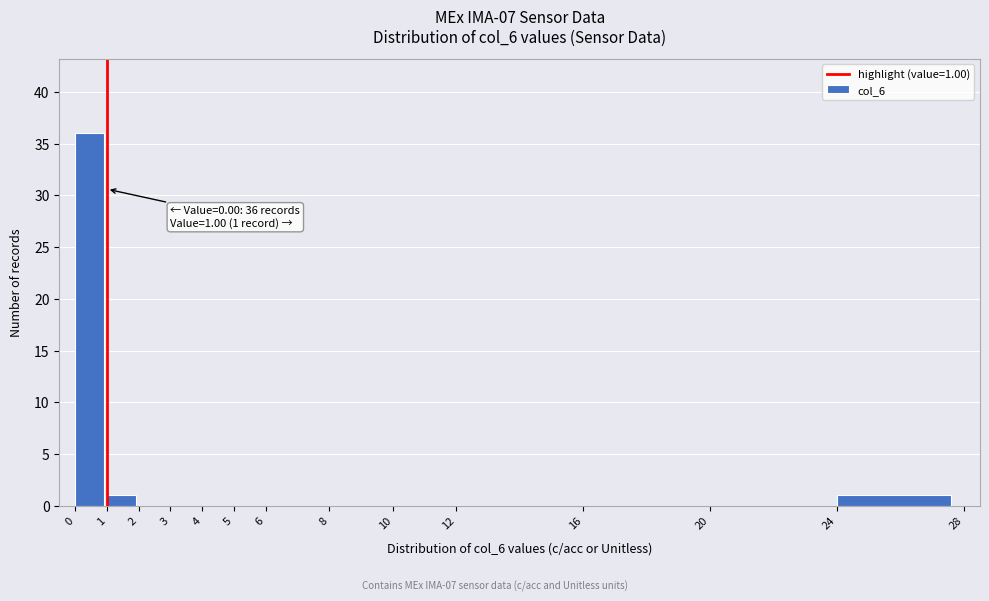

Over which range of the x-axis is the bar tallest?

0 to 1